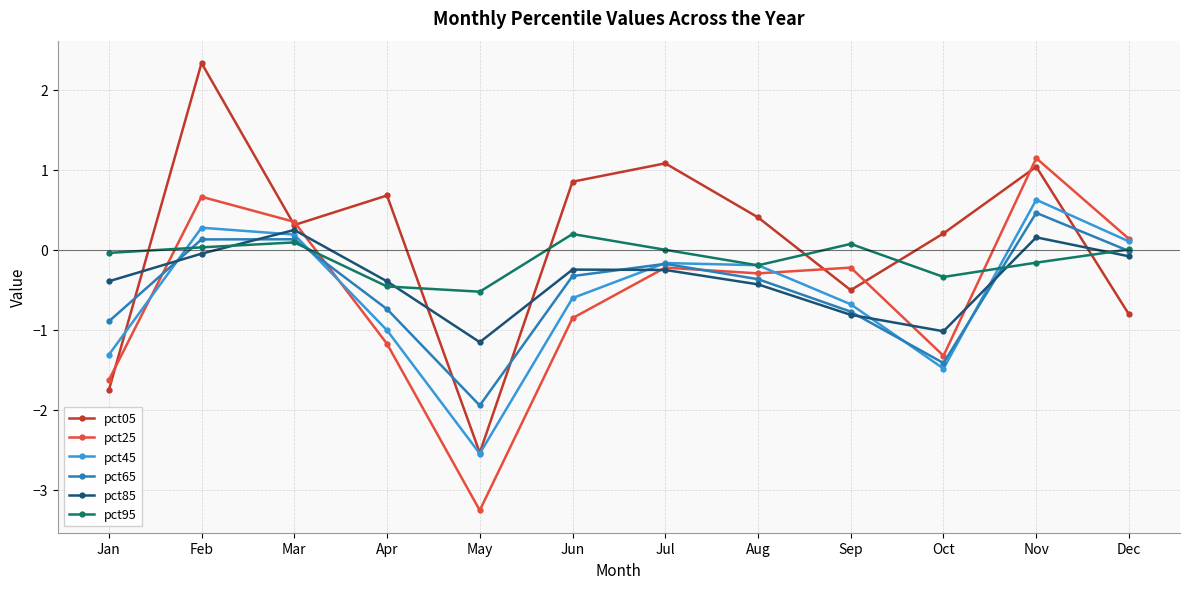

How many negative values does the pct85 series have?

10